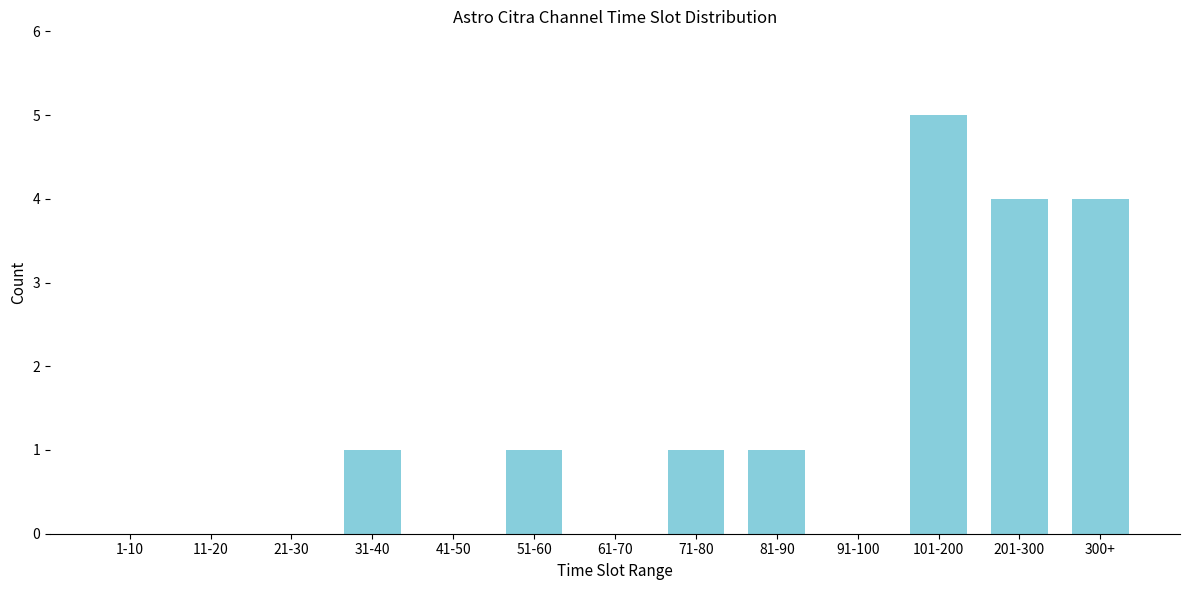

Reading right to left, list all the values displayed in this chart.

300+=4	201-300=4	101-200=5	91-100=0	81-90=1	71-80=1	61-70=0	51-60=1	41-50=0	31-40=1	21-30=0	11-20=0	1-10=0